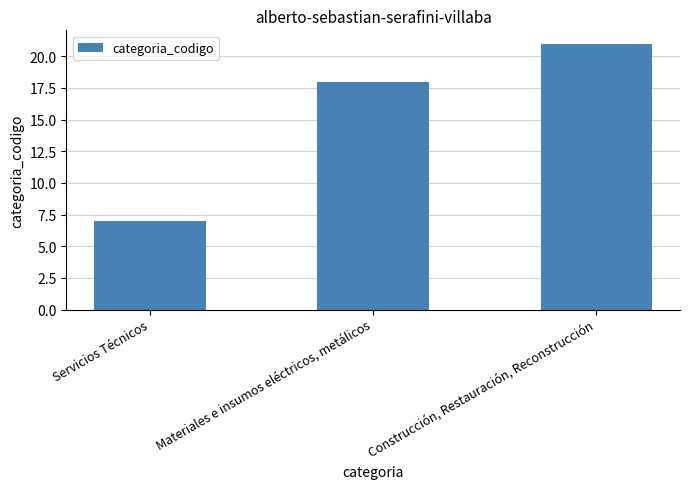

Reading right to left, extract all data points from this chart.

21	18	7